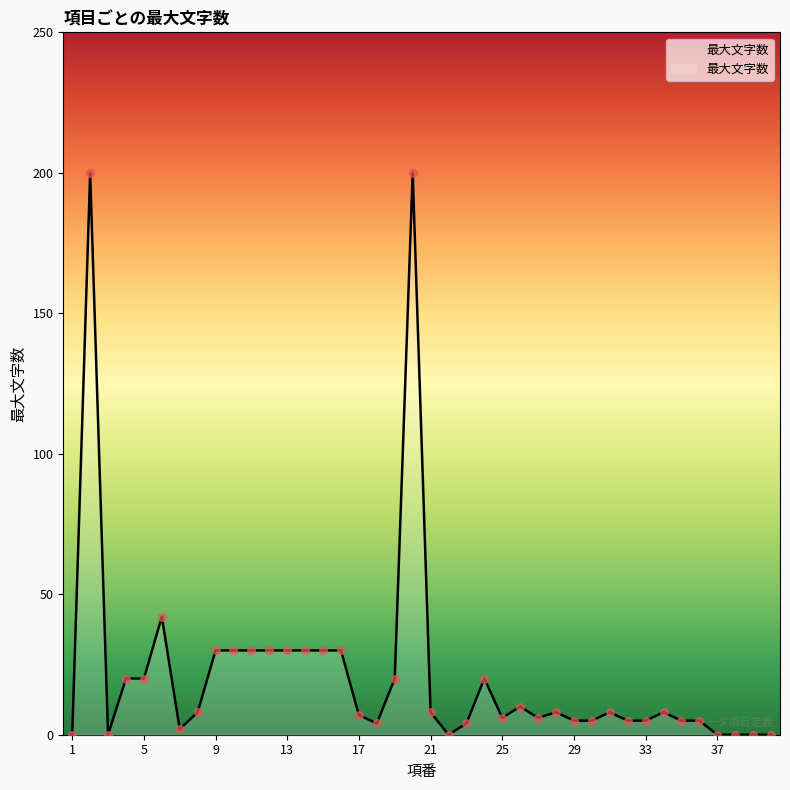

What is the difference between the maximum and minimum values?

200